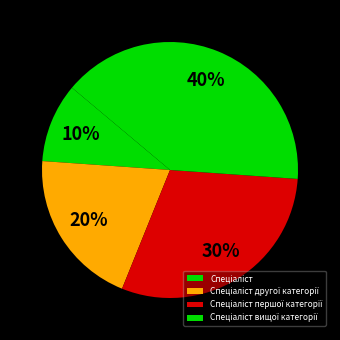

True or false: Спеціаліст другої категорії accounts for 20% of the total.

True